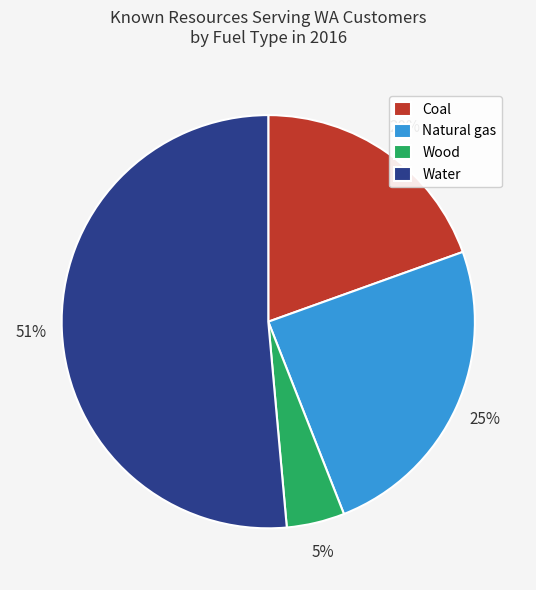

Is there a majority slice in this chart?

Yes